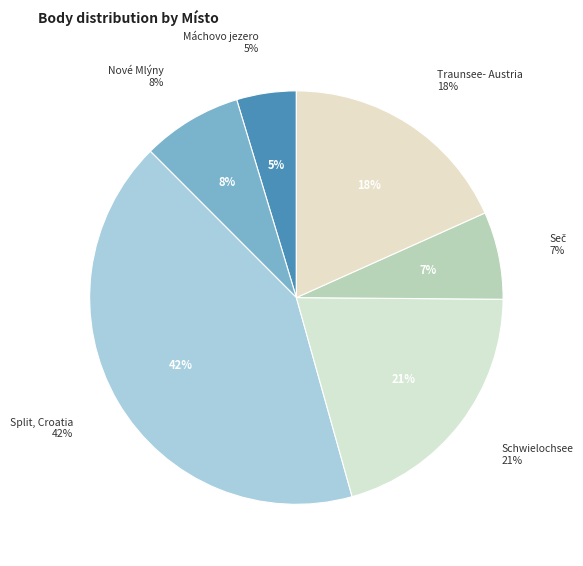

Count the number of slices in the pie.

7